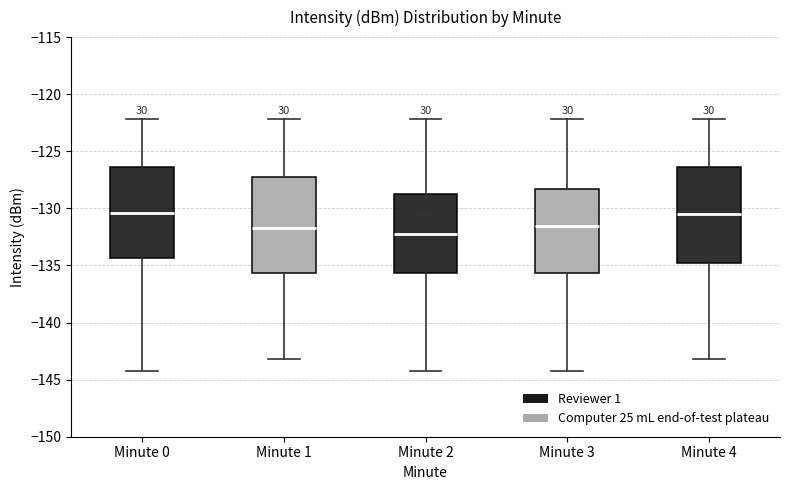

Reading left to right, transcribe this box plot: for each box, give where its median line is, the range the box spans, and where its two whiskers end, as read against the y-axis. The values are not printed on the chart, so give them approximately, as read against the axis.

Minute 0: median -130.5, box -134.5 to -126.5, whiskers -144.5 to -122.0
Minute 1: median -131.5, box -135.5 to -127.0, whiskers -143.0 to -122.0
Minute 2: median -132.5, box -135.5 to -128.5, whiskers -144.5 to -122.0
Minute 3: median -131.5, box -135.5 to -128.5, whiskers -144.5 to -122.0
Minute 4: median -130.5, box -135.0 to -126.5, whiskers -143.0 to -122.0